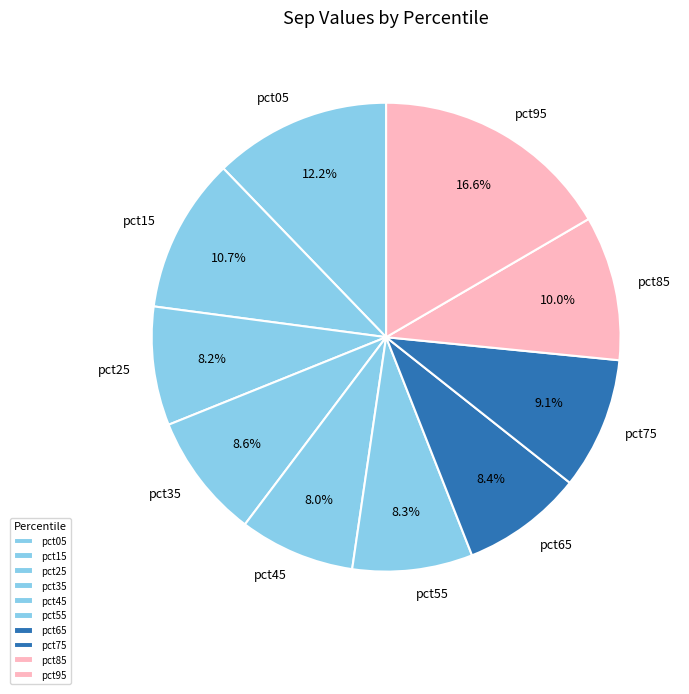

Is pct25 the majority of the pie?

No